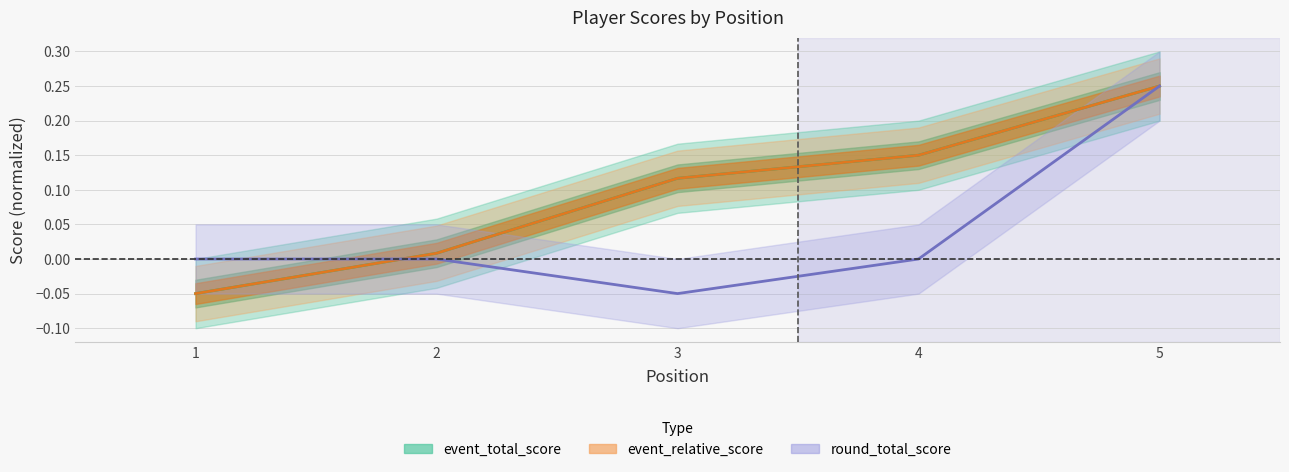

What is the difference between the event_total_score values at 3 and 1?

0.2